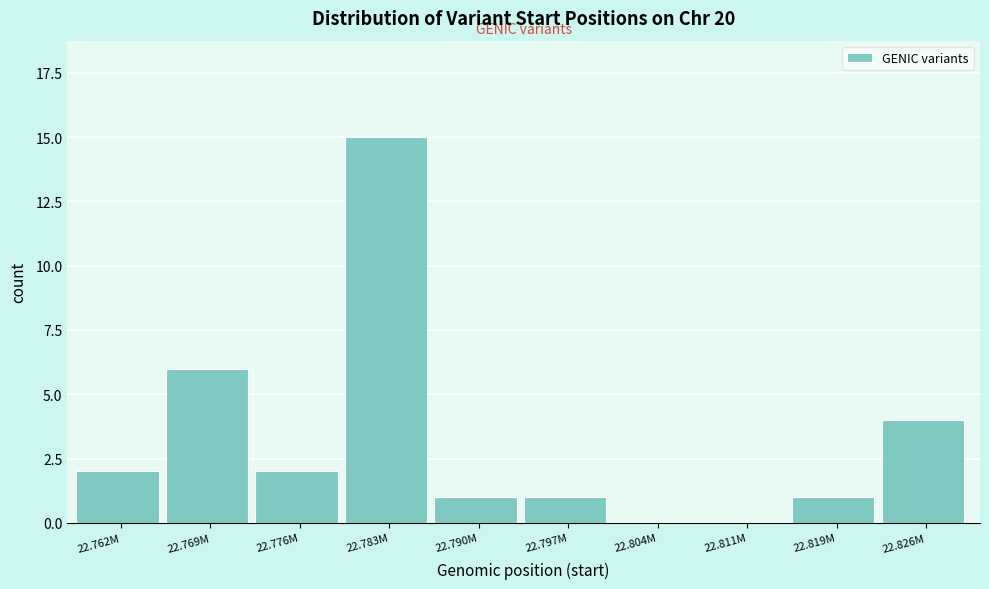

Reading left to right, list all the values displayed in this chart.

22.762M=2	22.769M=6	22.776M=2	22.783M=15	22.790M=1	22.797M=1	22.804M=0	22.811M=0	22.819M=1	22.826M=4